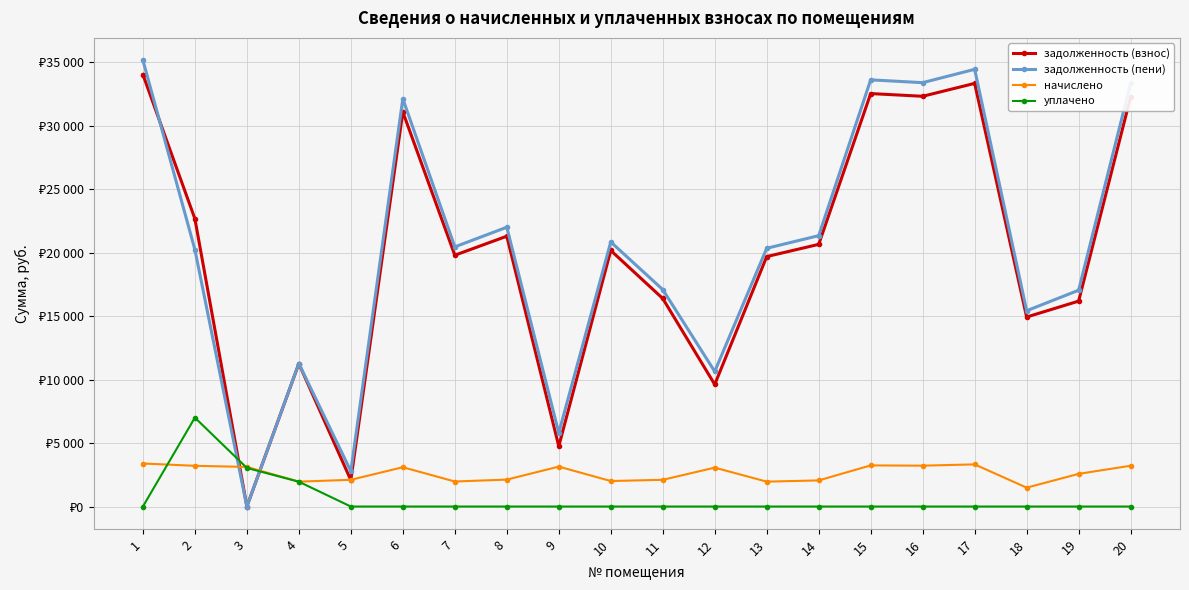

After their last crossing, which series has the higher values: задолженность (пени) or задолженность (взнос)?

задолженность (пени)